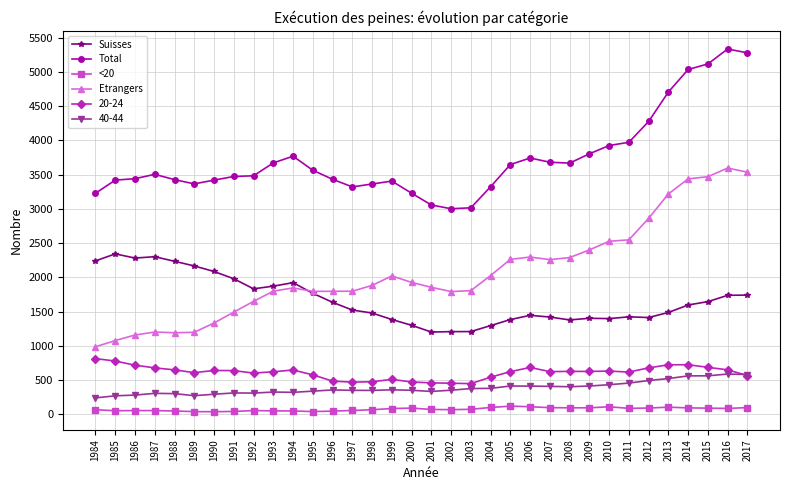

How many values in the Suisses series are below 1597?

17